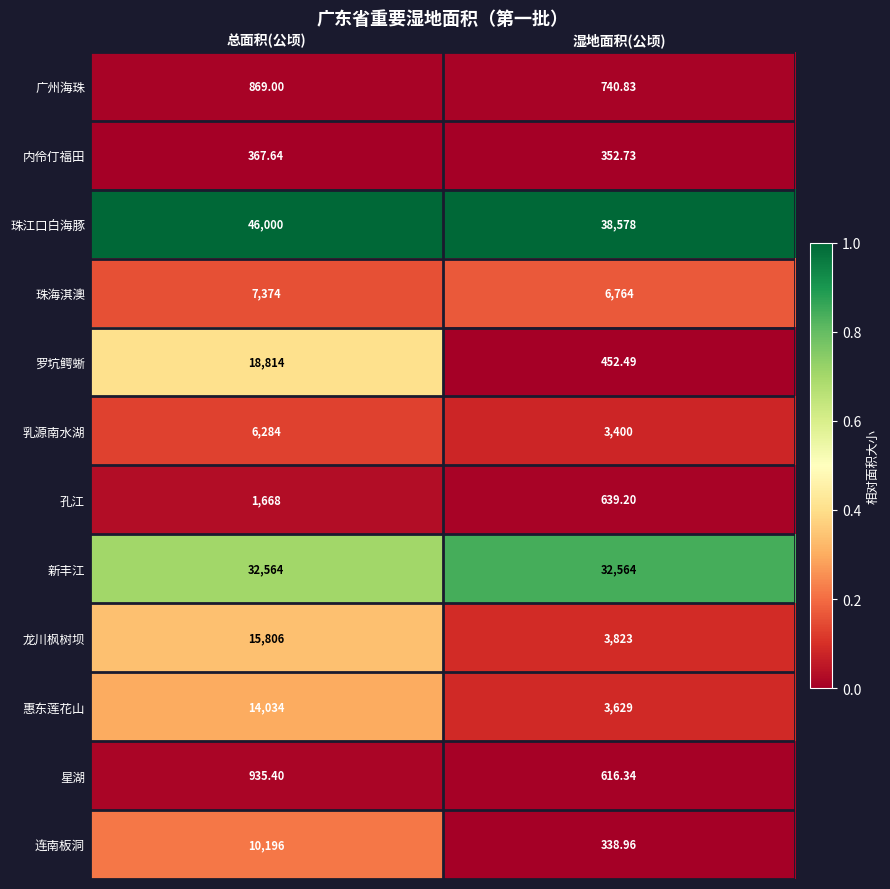

How many distinct data groups are displayed?

12